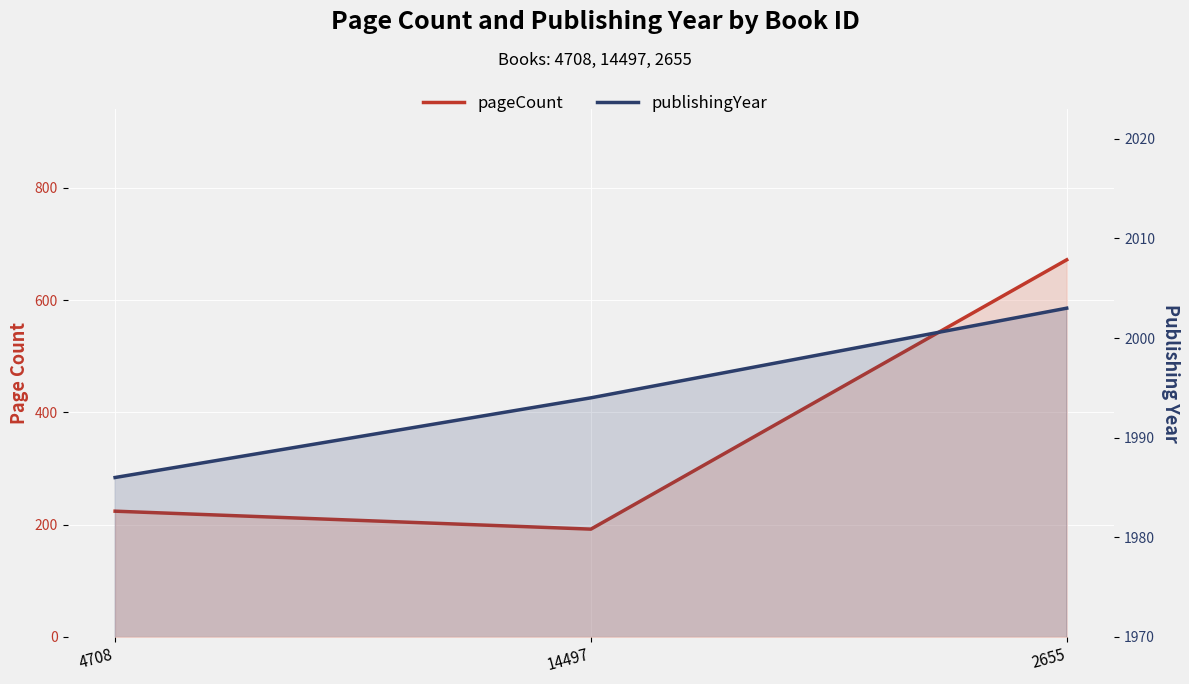

Which series changed the most between 4708 and 14497?

pageCount